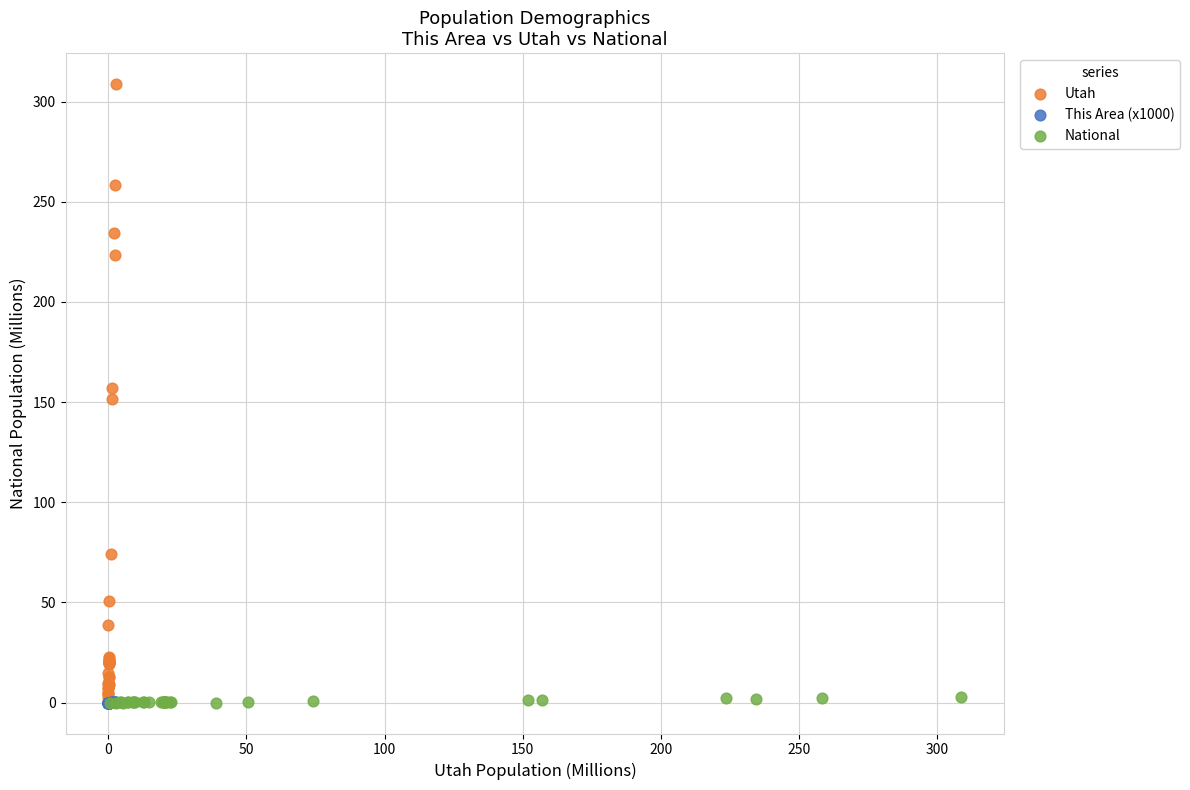

Which series has the largest Y range (max minus min)?

Utah